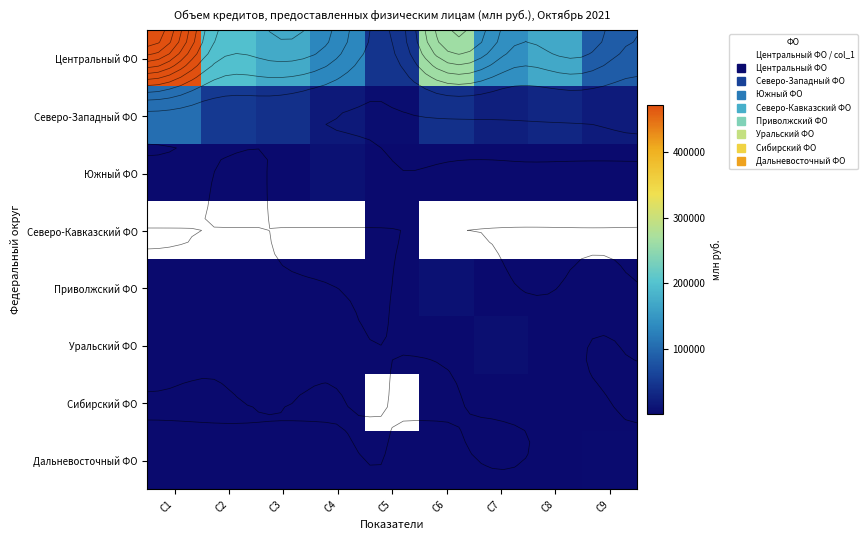

Is it true that Сибирский ФО equals 5.5 at C9?

False